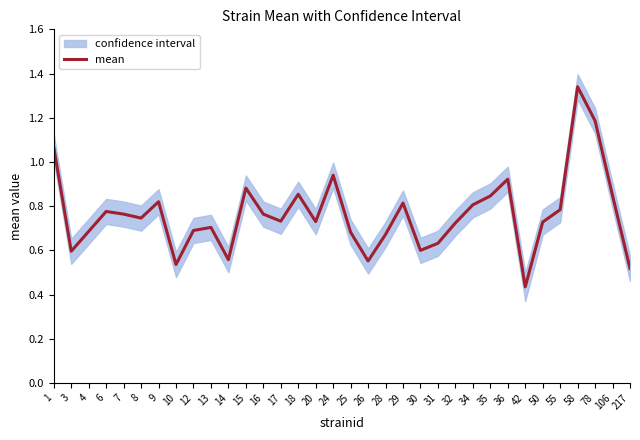

What value does the data have at 6?

0.8